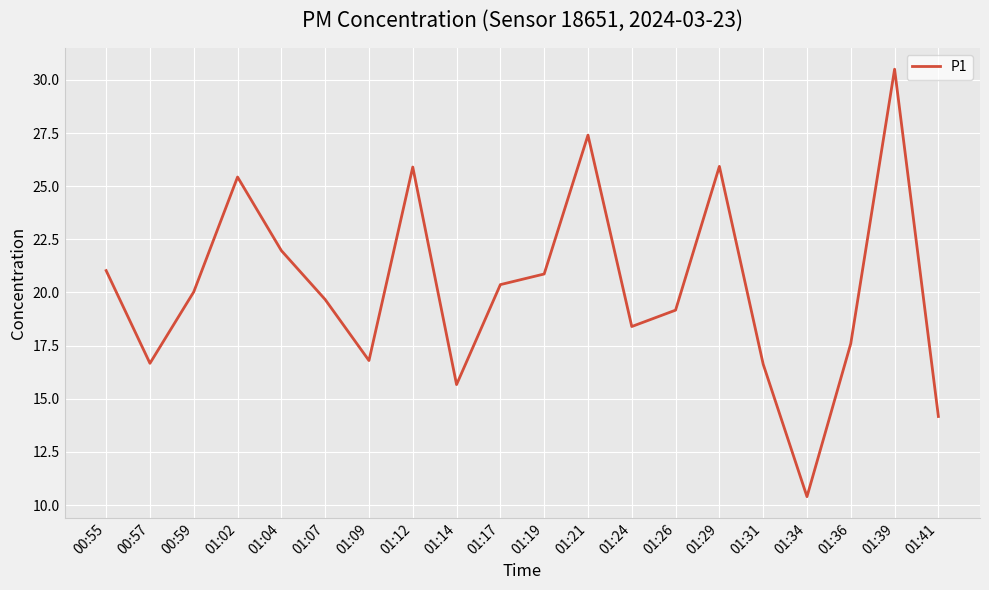

Between 01:19 and 01:04, which is larger?

01:04